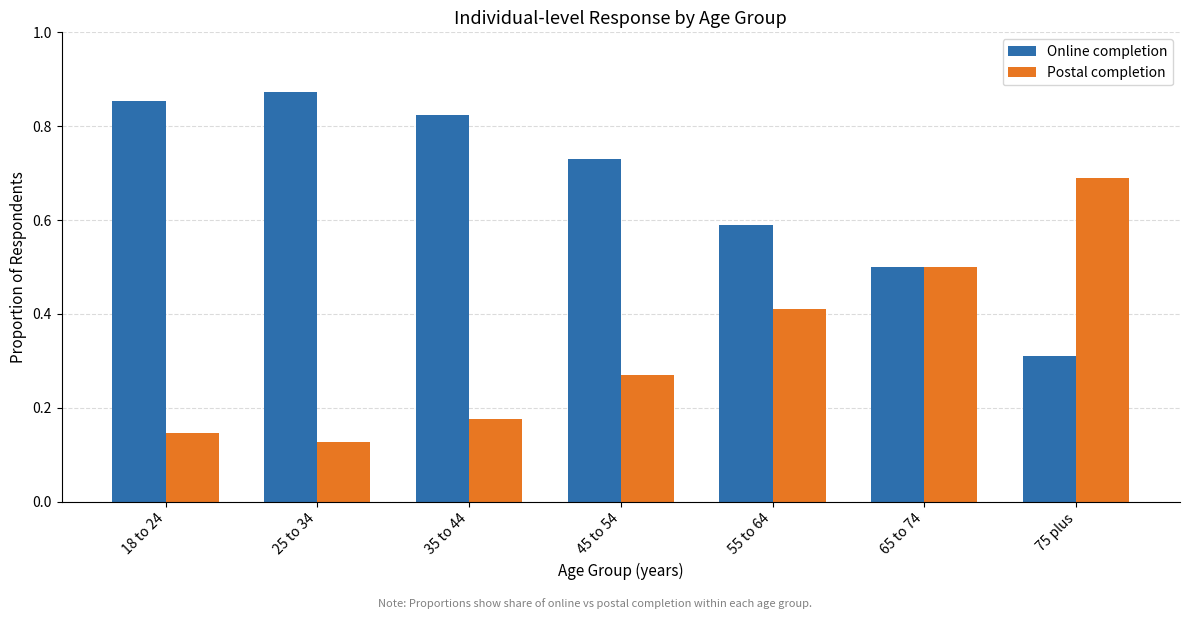

What are all the series names shown in the legend?

Online completion, Postal completion